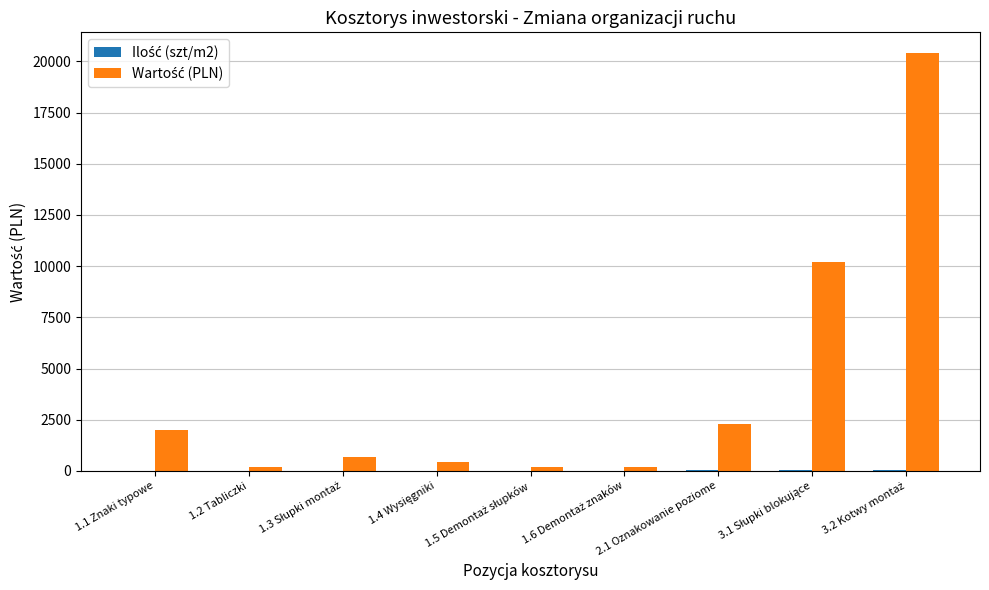

Does the chart contain stacked bars?

No